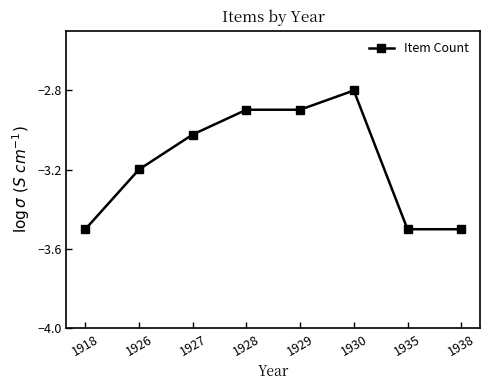

At which category does the chart reach its peak across all series?

1930